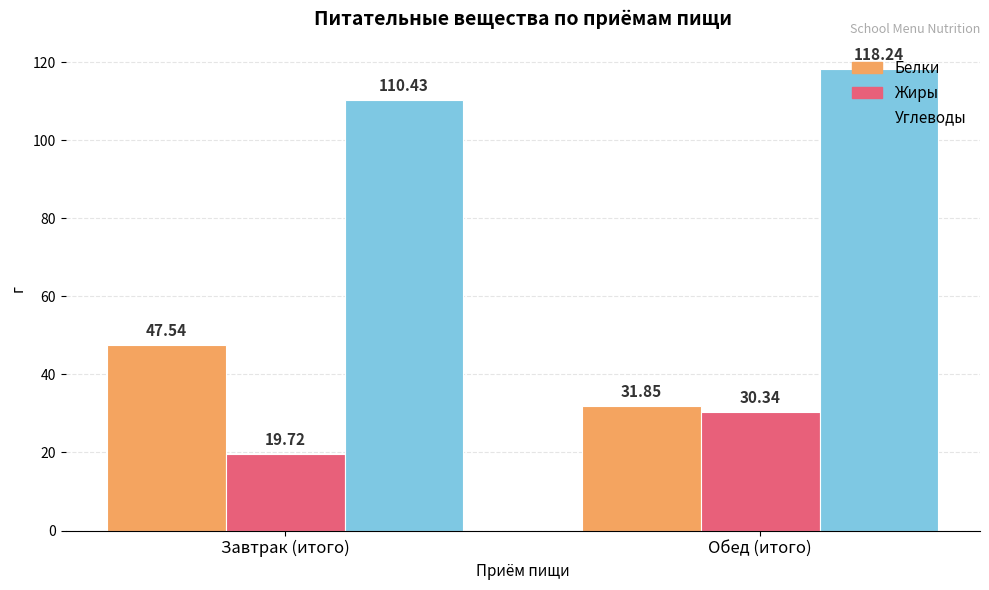

Between Завтрак (итого) and Обед (итого), which series saw the biggest shift?

Белки